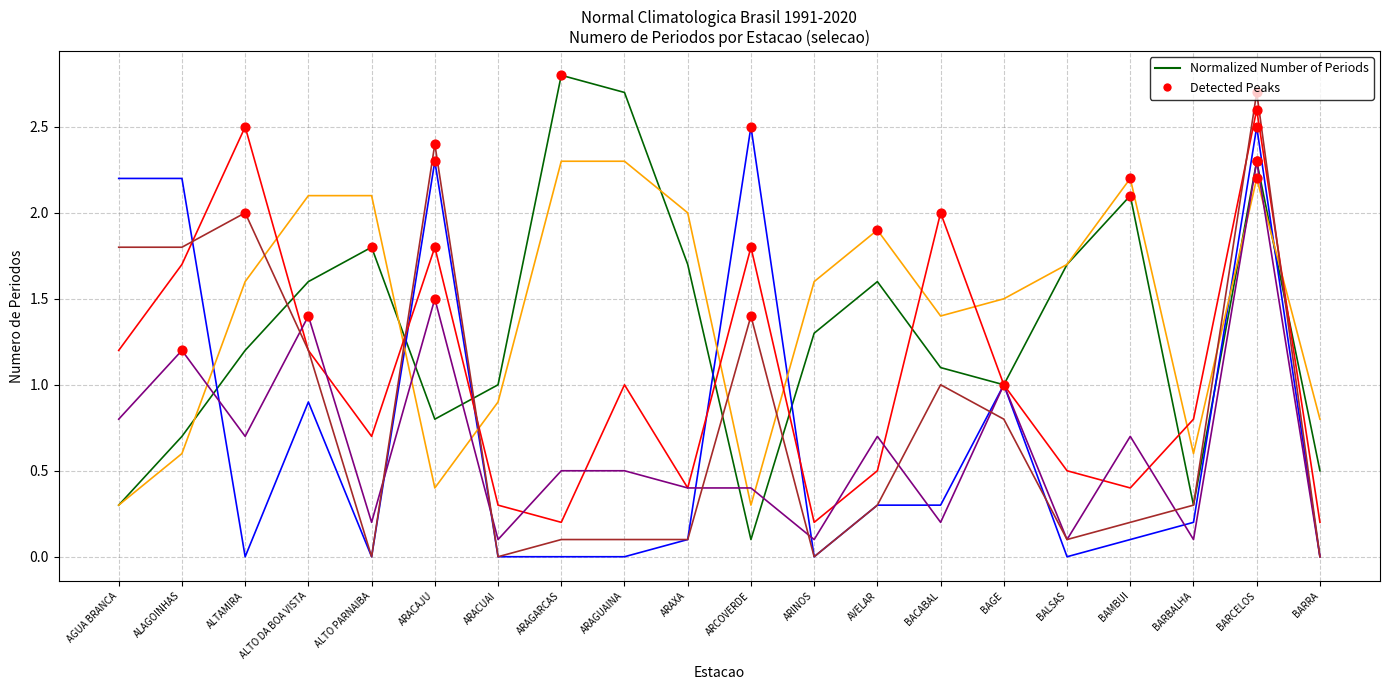

What is the difference between the highest and lowest values at ARAGUAINA?

2.7